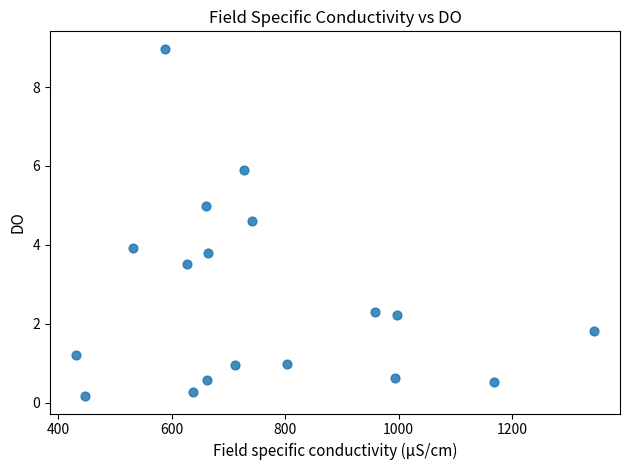

What is the range of X values (max minus min)?

914.2